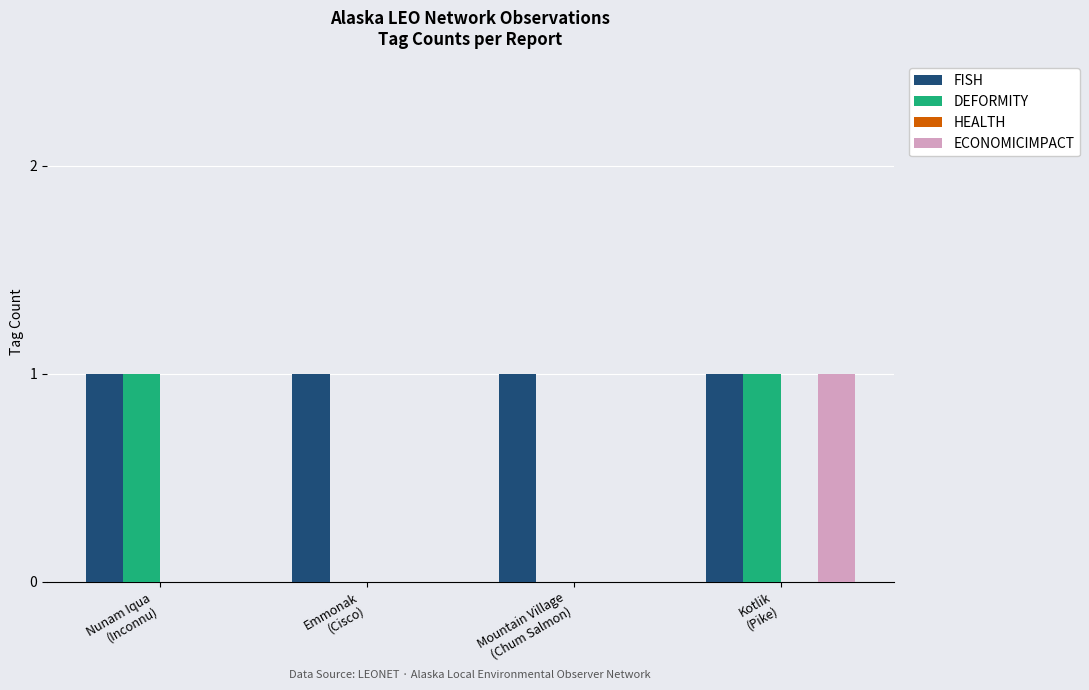

Which series has the largest total across all categories?

FISH